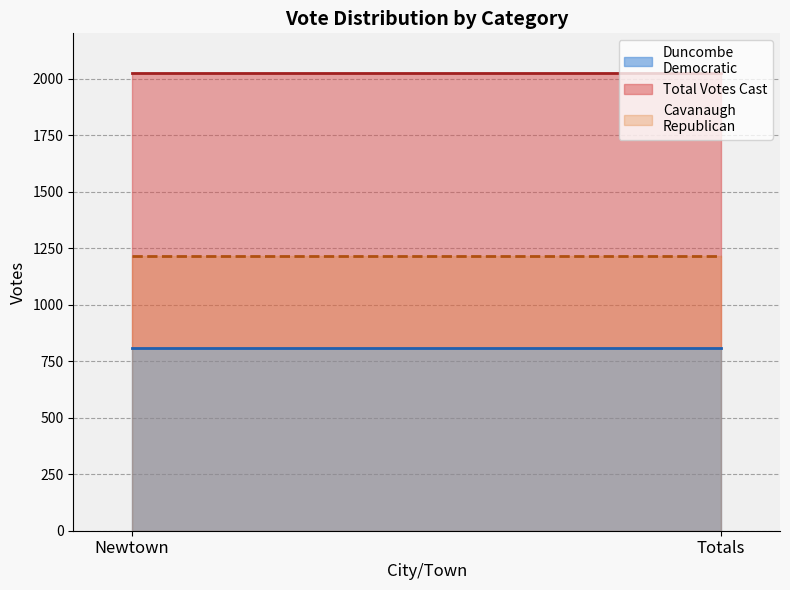

What is the value of the Duncombe Democratic point at the 2nd from the left?

808